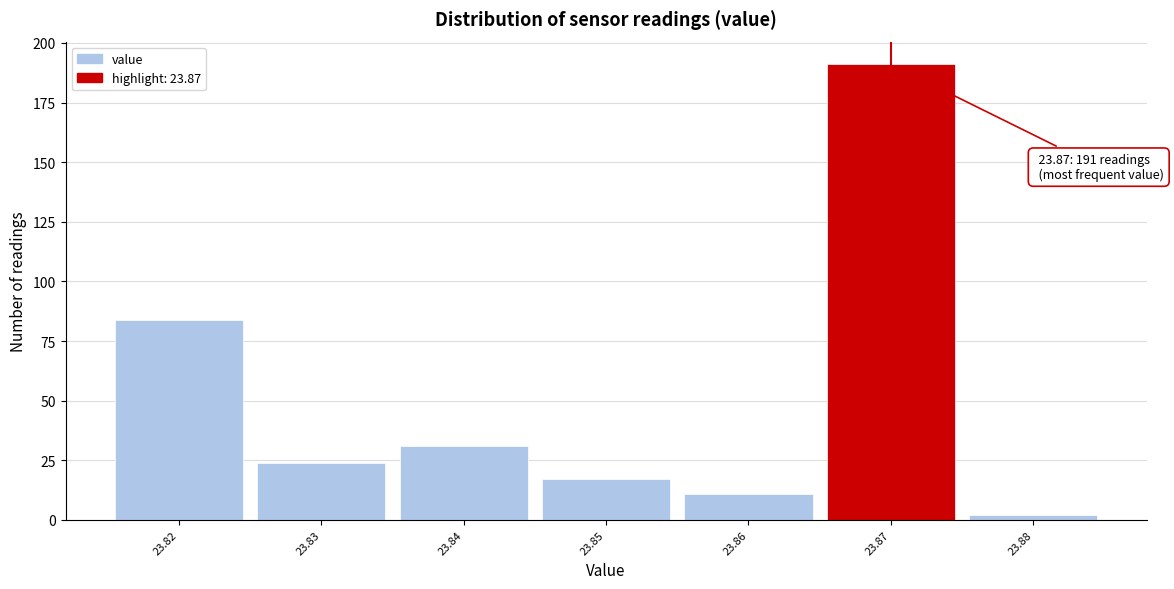

Which range on the x-axis has the tallest bar?

23.865 to 23.875